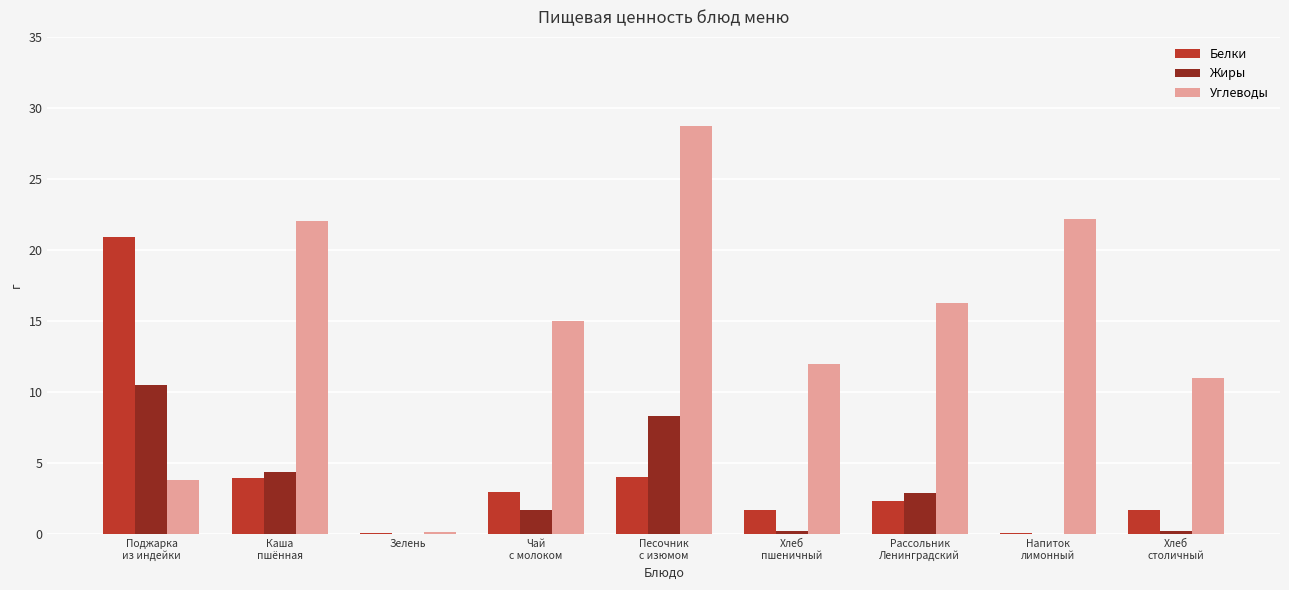

Which series has the largest total across all categories?

Углеводы